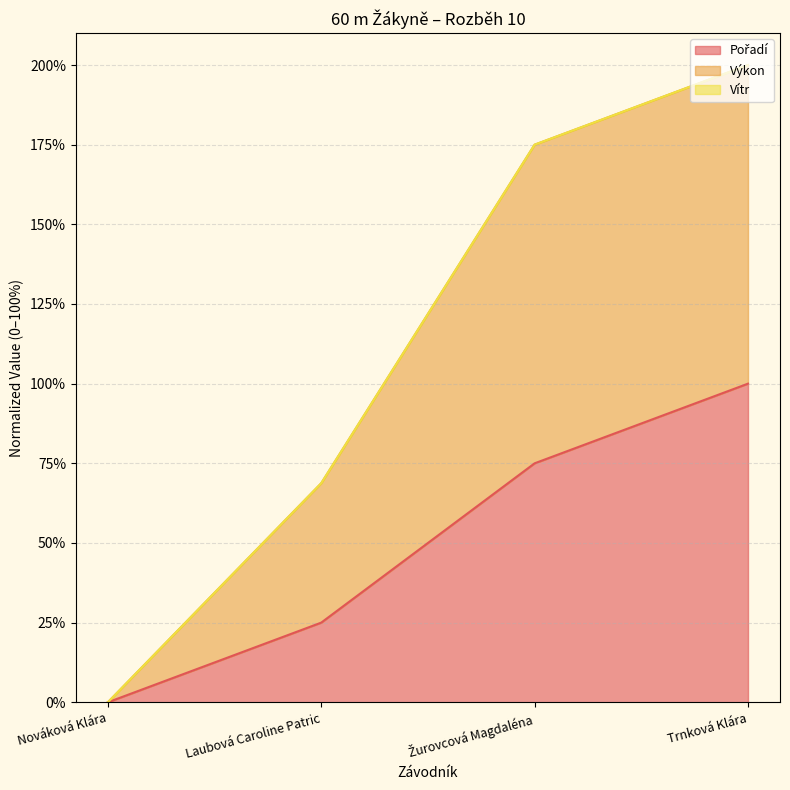

At which category is the sum across all series the highest?

Trnková Klára